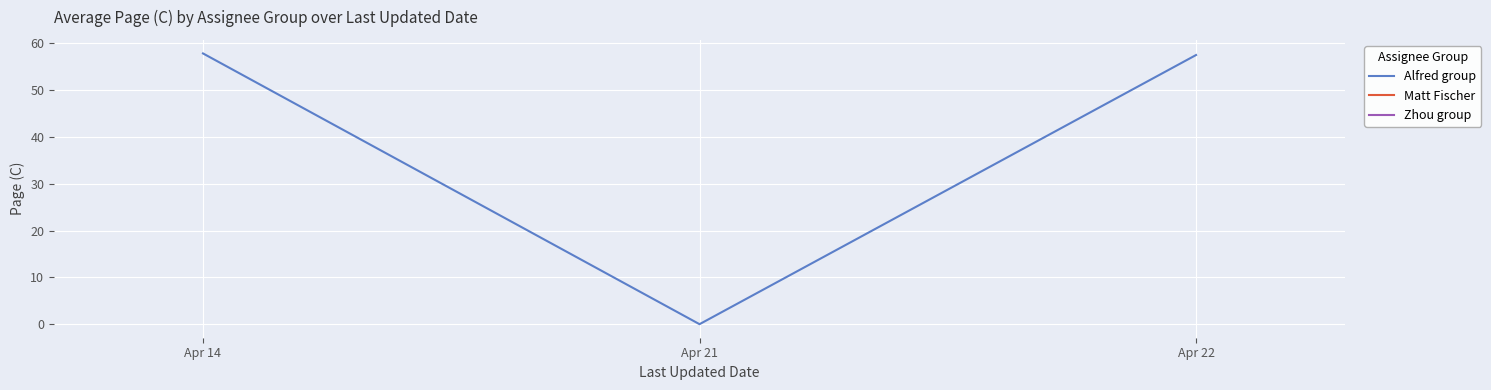

Which has a higher value, Apr 21 or Apr 14?

Apr 14